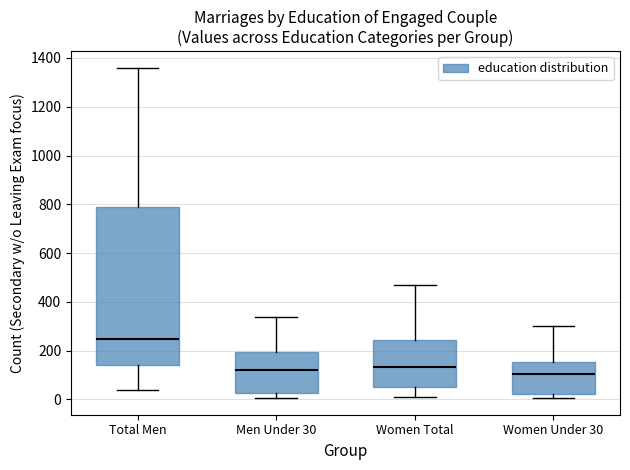

Where does the upper whisker of the box for Women Under 30 end on the y-axis? The values are not printed on the chart, so give them approximately, as read against the axis.

300